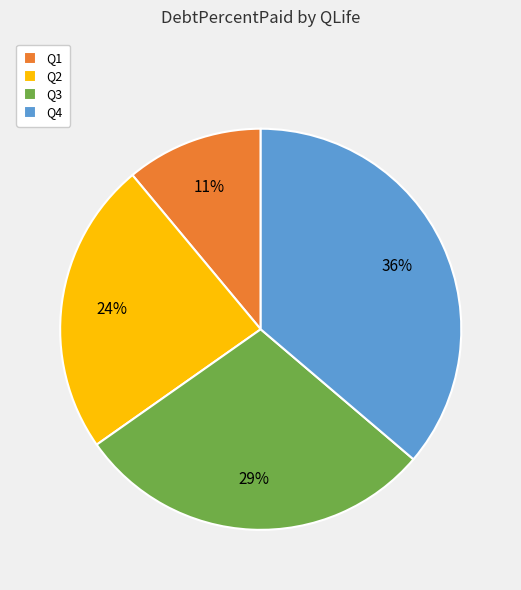

True or false: Q3 accounts for 29% of the total.

True